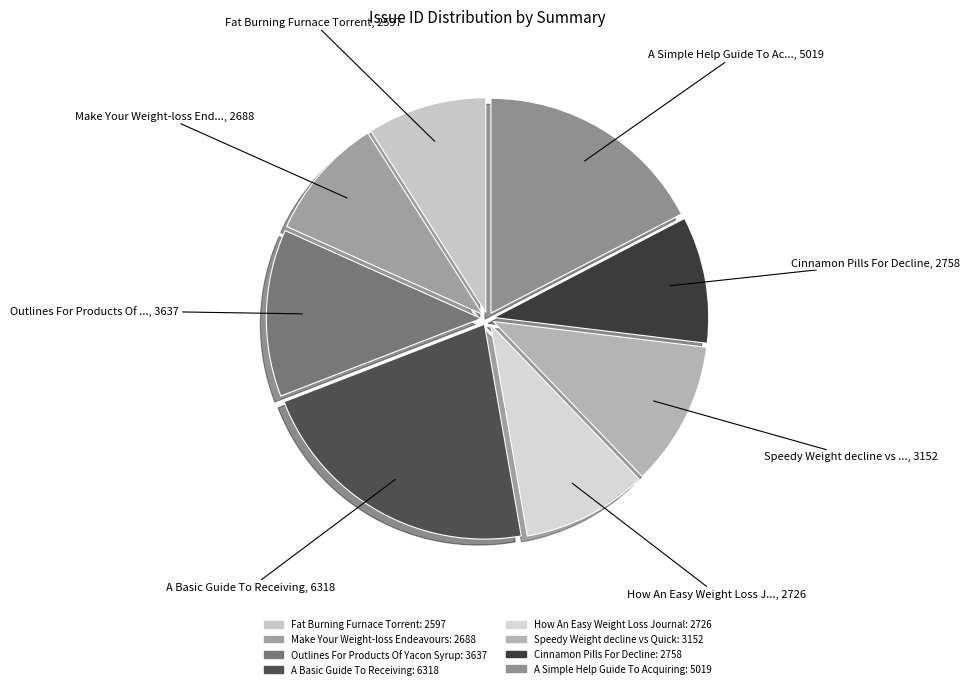

True or false: A Basic Guide To Receiving accounts for 7% of the total.

False